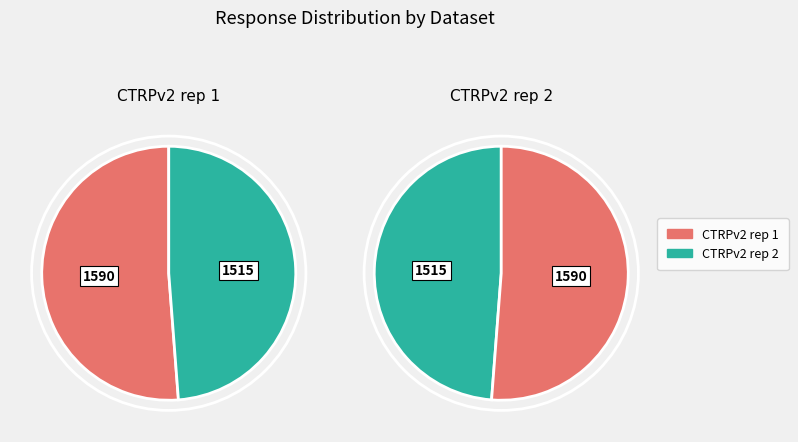

Which series has the largest range (max minus min)?

CTRPv2 rep 1